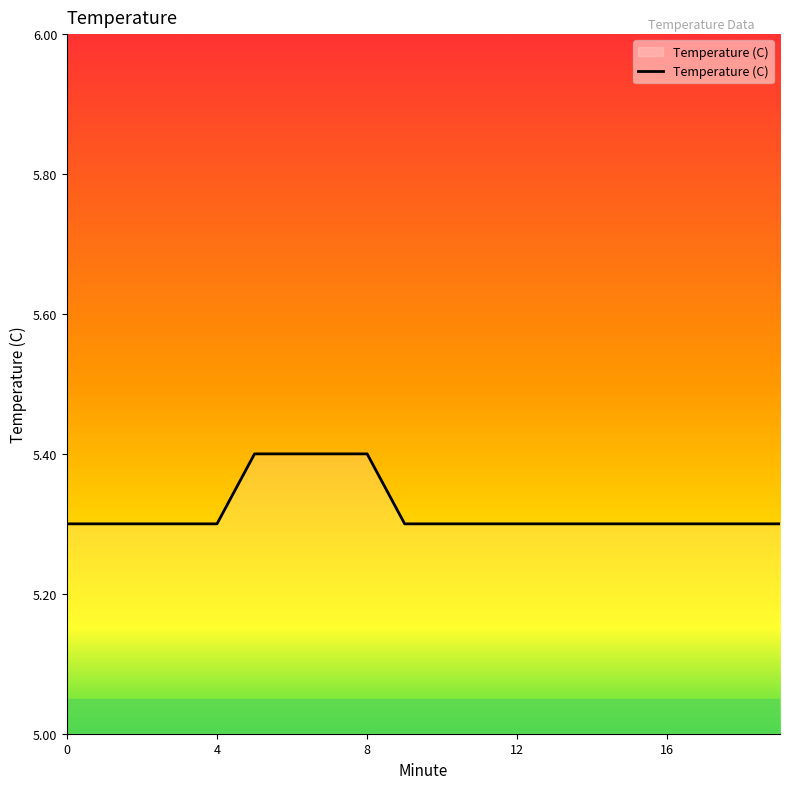

How many lines are shown in the chart?

1